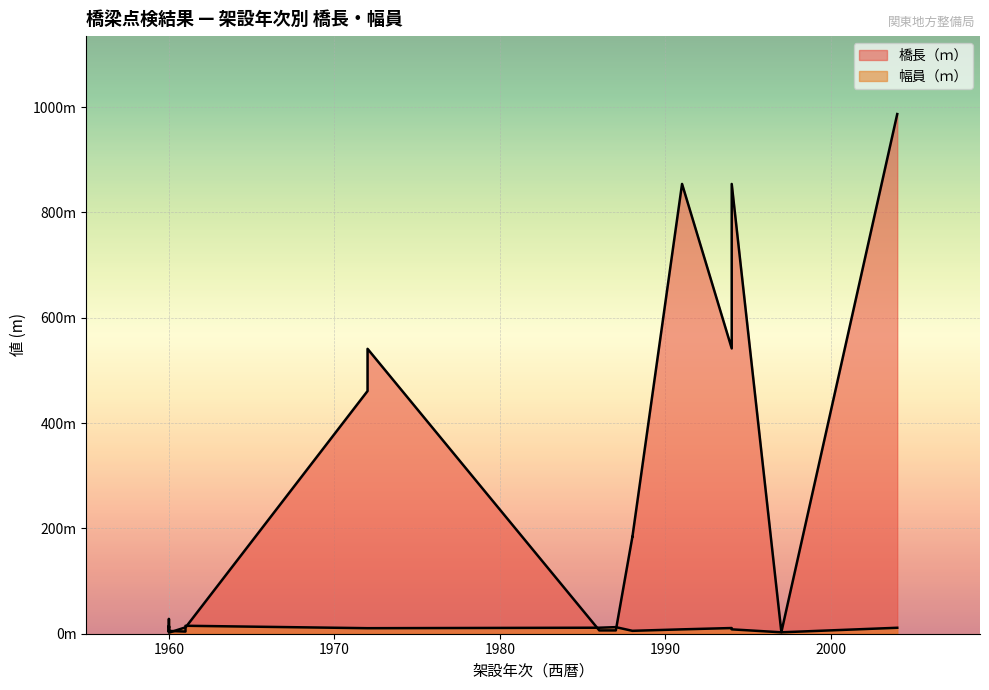

What is the difference between the 幅員（ｍ） values at 1960 and 1994?

6.3